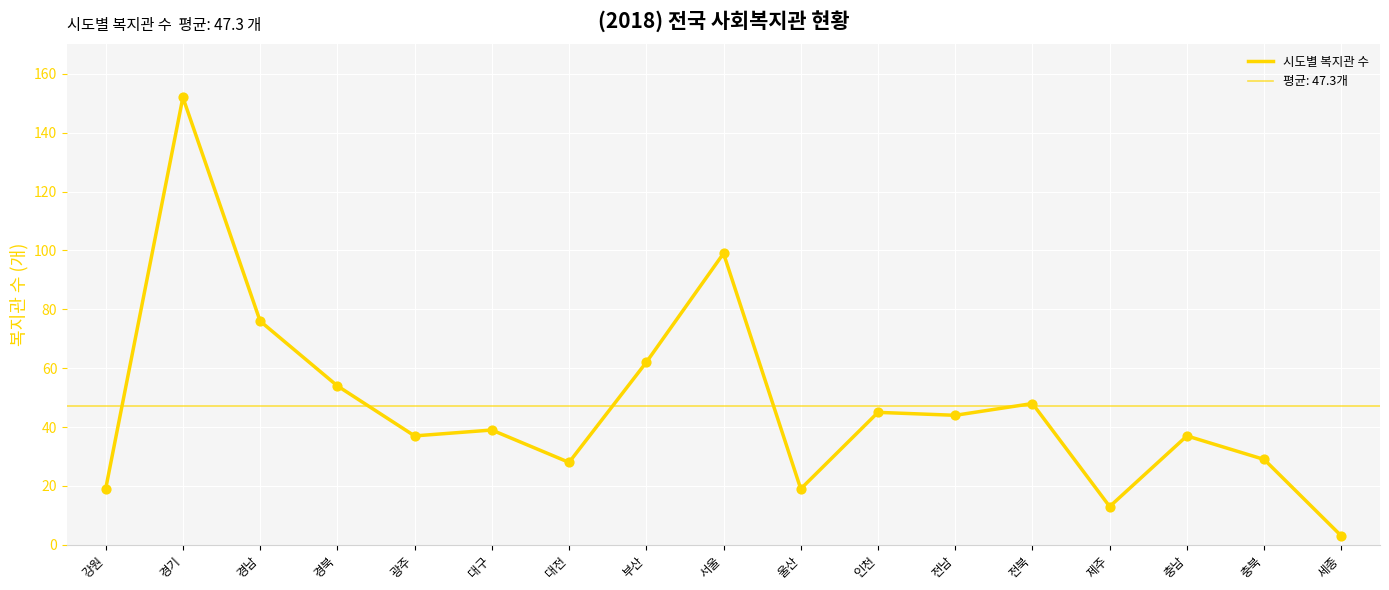

What is the ratio of the value at 서울 to the value at 광주?

2.7